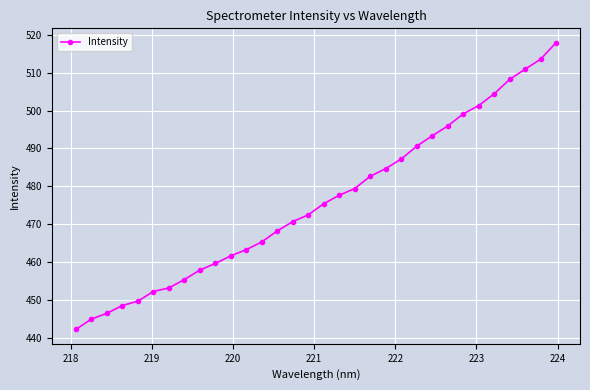

What is the difference between the maximum and minimum values?

75.7